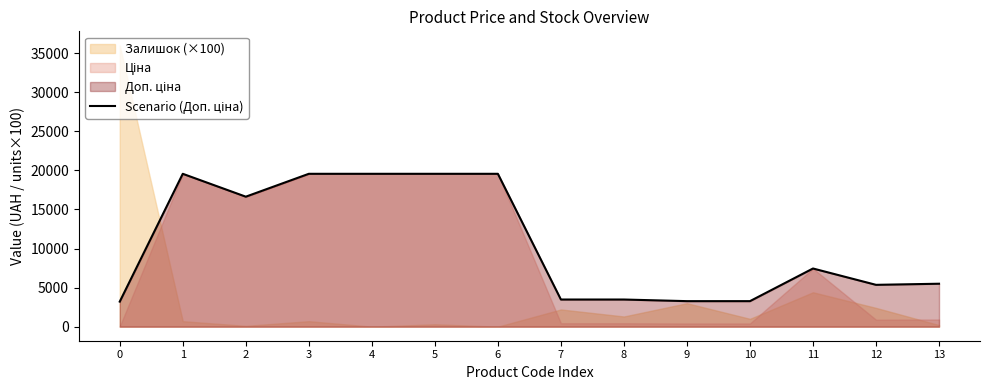

What is the average value?

10674.2